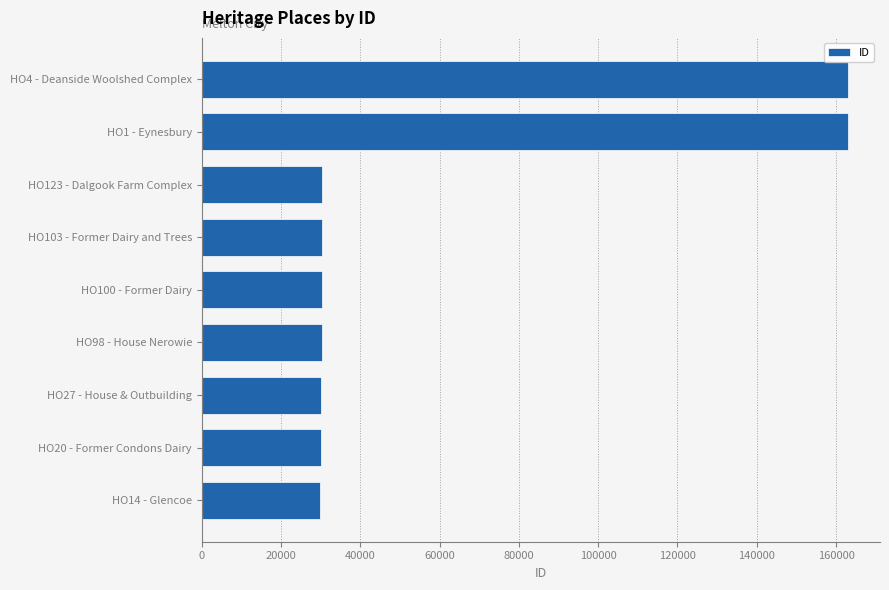

Between HO103 - Former Dairy and Trees and HO1 - Eynesbury, which is larger?

HO1 - Eynesbury